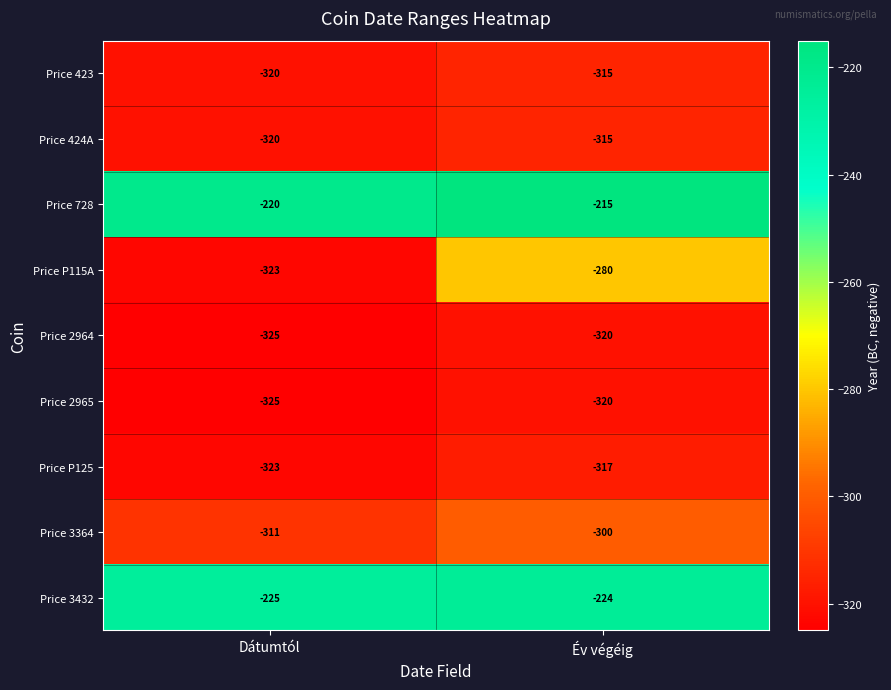

Which series has the largest range (max minus min)?

Price P115A